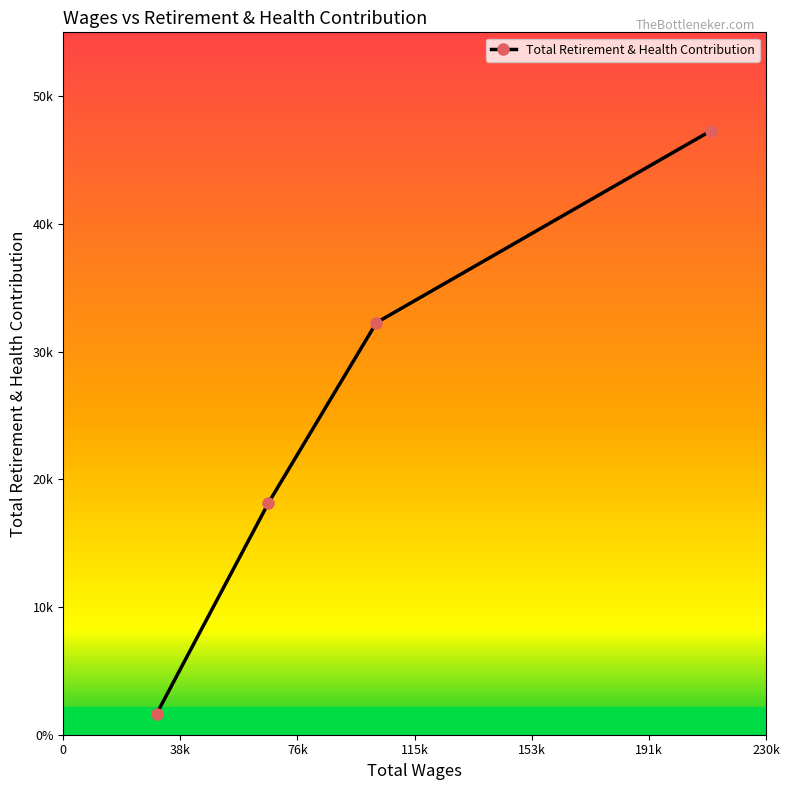

Does the chart have visible grid lines?

No